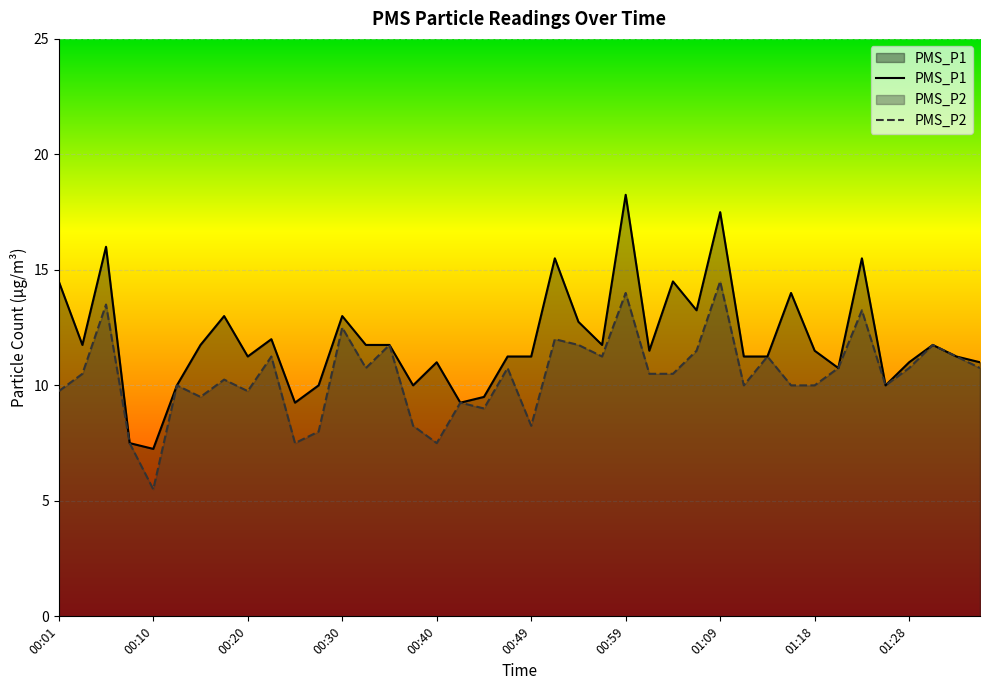

At which label does PMS_P2 first exceed 10?

00:03